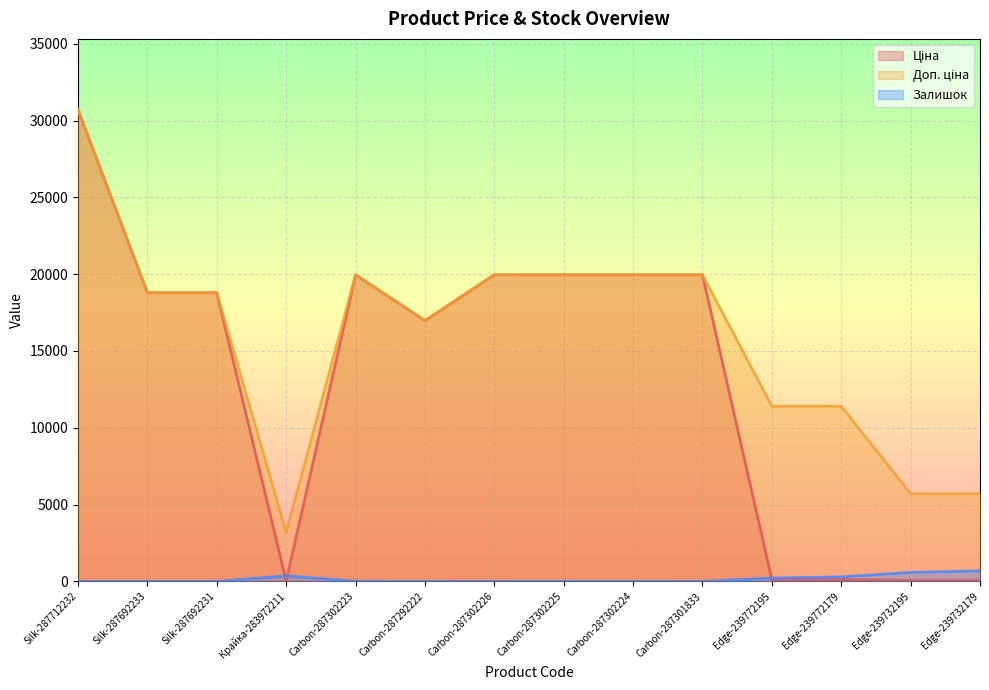

Reading right to left, what are all the values shown in this chart?

Ціна: 57.0	57.0	114.1	114.1	19964.2	19964.2	19964.2	19964.2	16976.3	19964.2	32.0	18796.8	18796.8	30717.1
Доп. ціна: 5705.0	5705.0	11410.0	11410.0	19964.2	19964.2	19964.2	19964.2	16976.3	19964.2	3205.0	18796.8	18796.8	30717.1
Залишок: 686.0	588.0	290.0	214.0	0.0	3.0	5.0	0.0	2.0	7.0	360.0	0.0	0.0	0.0